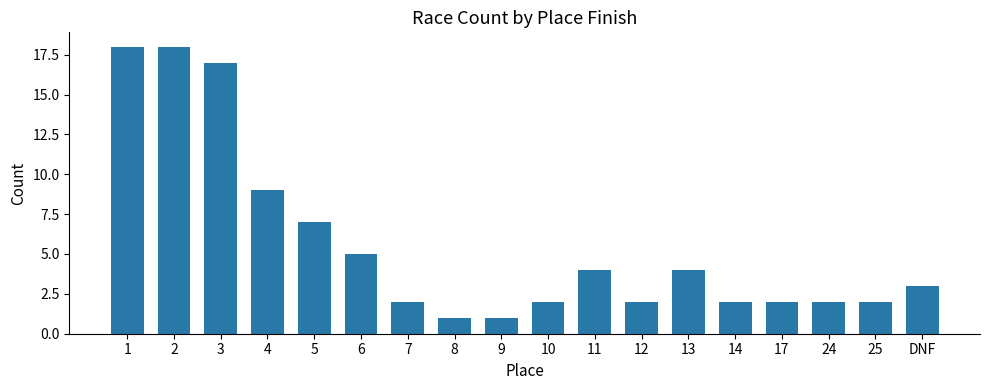

Where is the data nearest to the value 9?

4